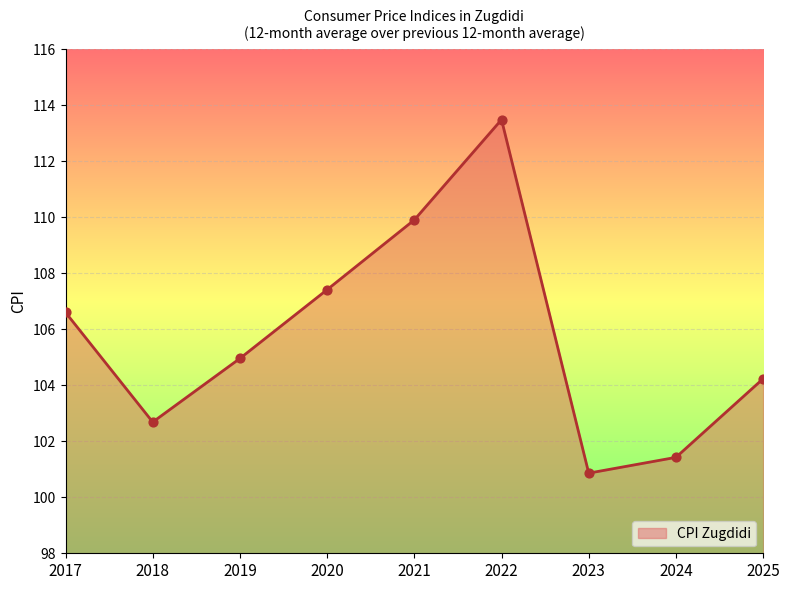

What is the ratio of the value at 2018 to the value at 2024?

1.0